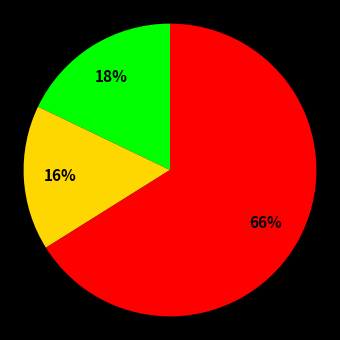

Is there a majority slice in this chart?

Yes